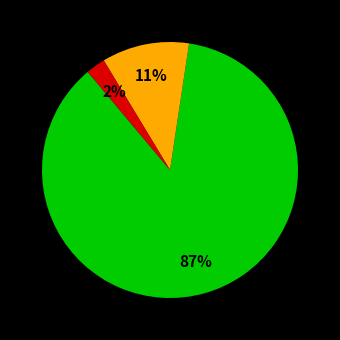

Is there a majority slice in this chart?

Yes